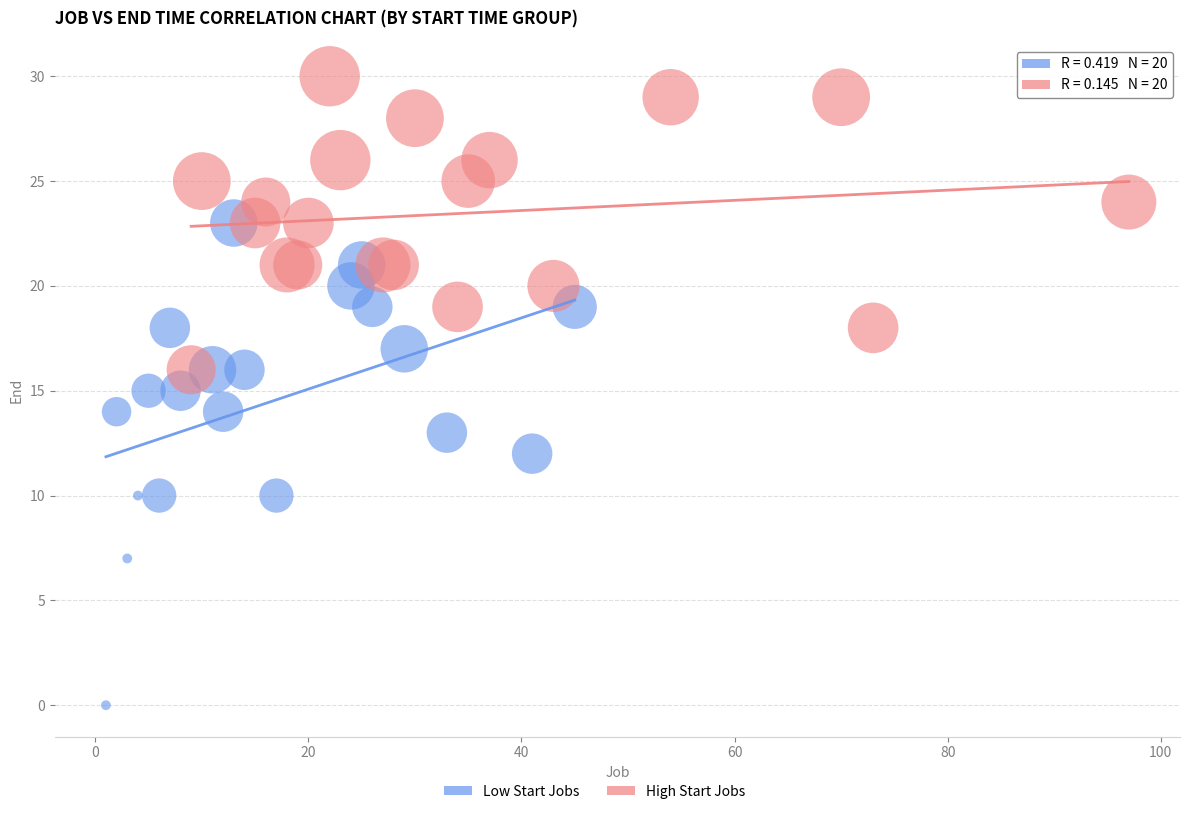

Which series contains the lowest Y value?

Low Start Jobs